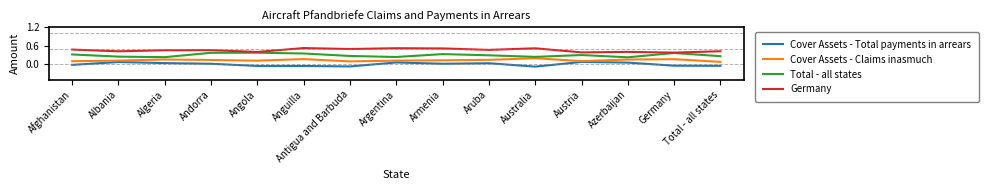

The value of Germany at Antigua and Barbuda is 0.7. True or false?

False